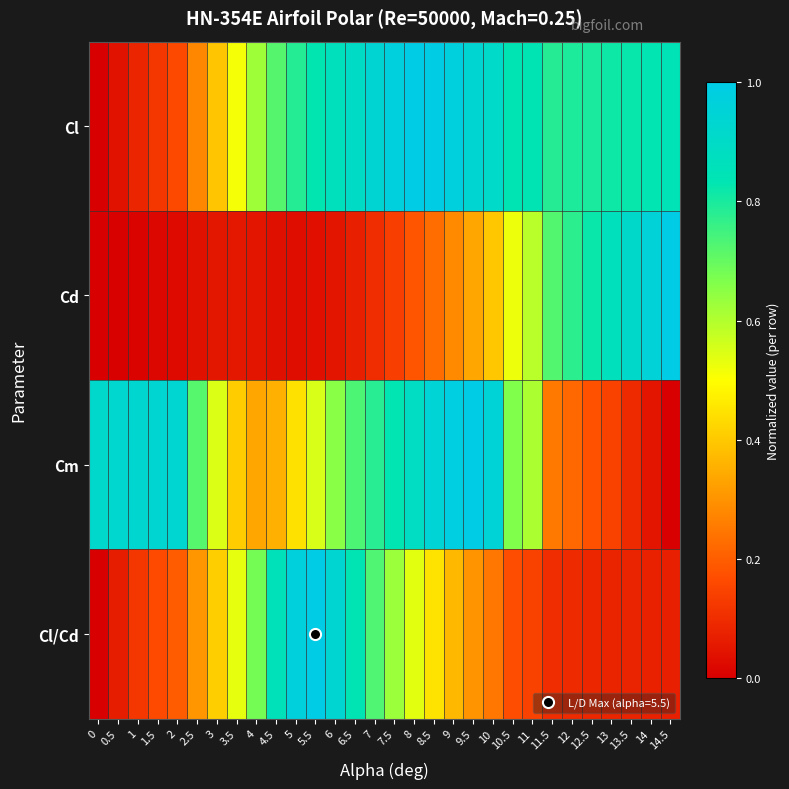

What is the total value across all series at 6.5?

2.5